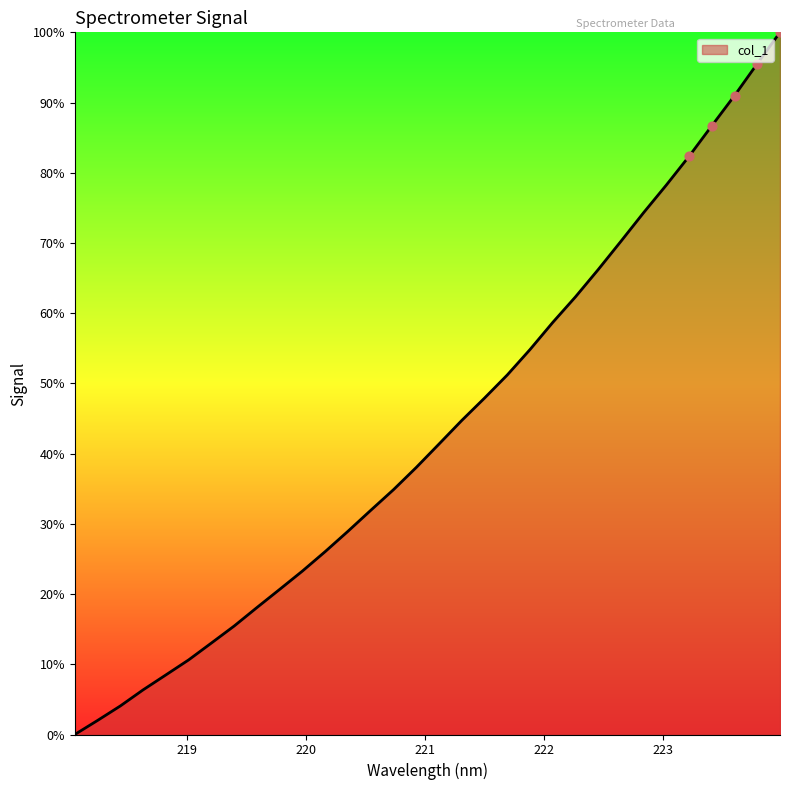

What is the difference between the maximum and minimum values?

100.0